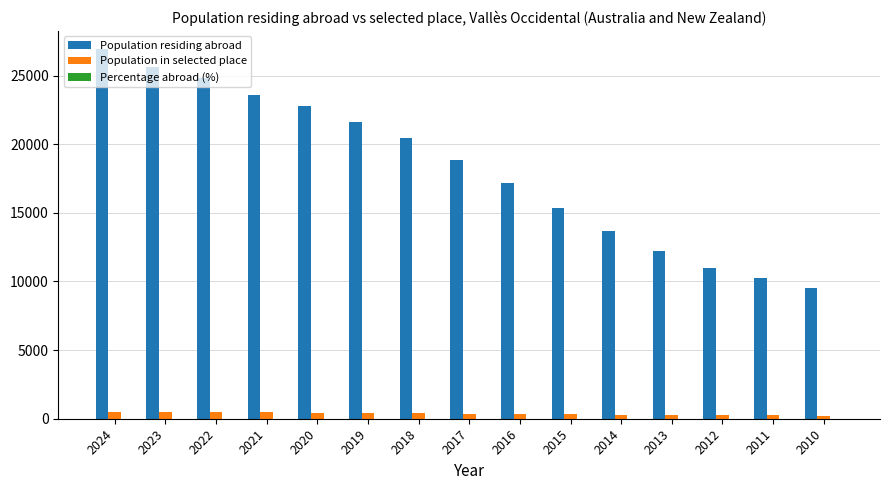

What is the approximate value of Population residing abroad at 2022?

24792.0